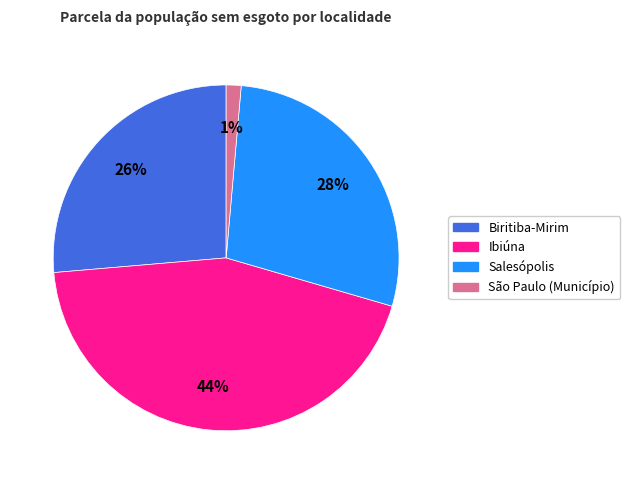

To the nearest percent, what is the difference between the largest and smallest slice percentages?

43%